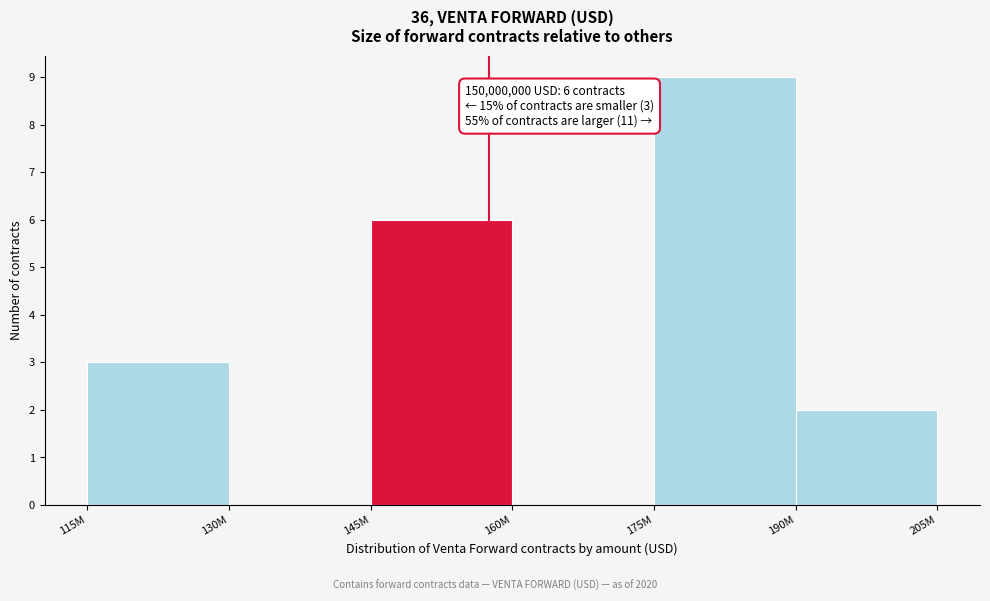

Reading left to right, what are all the values shown in this chart?

115M=3	130M=0	145M=6	160M=0	175M=9	190M=2